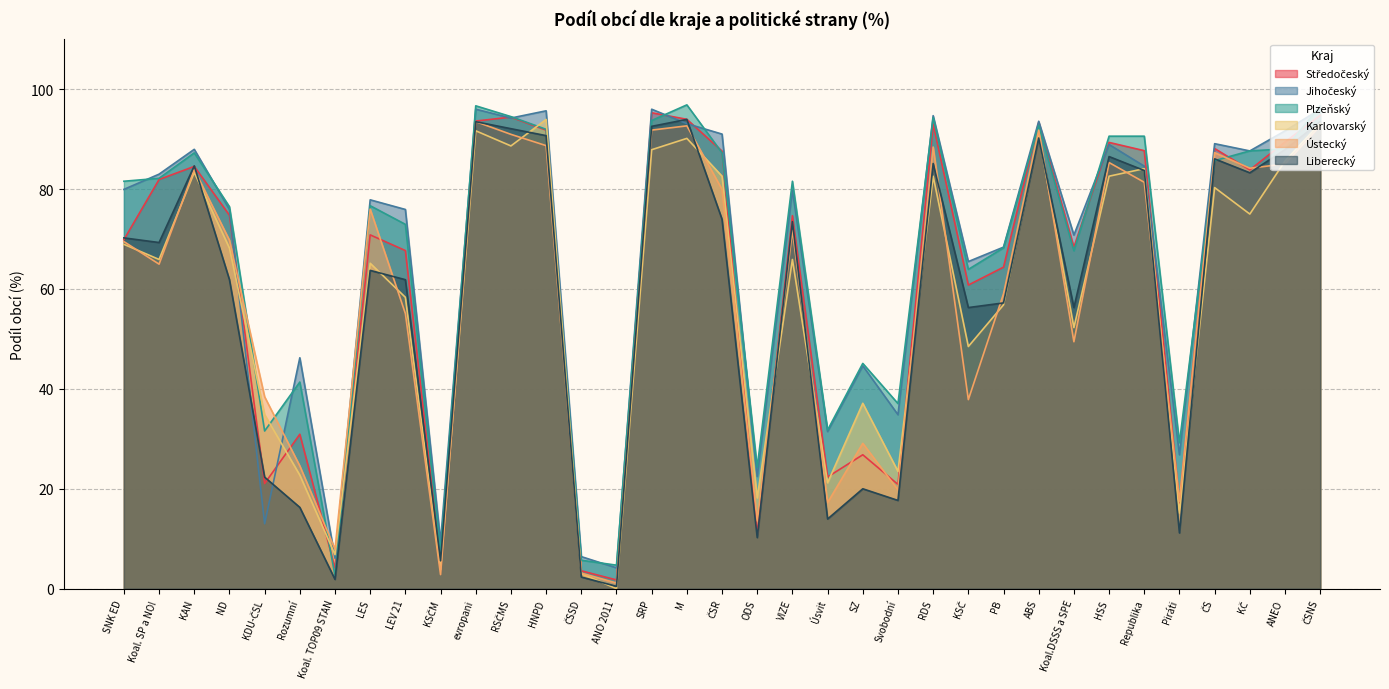

How many lines are shown in the chart?

6